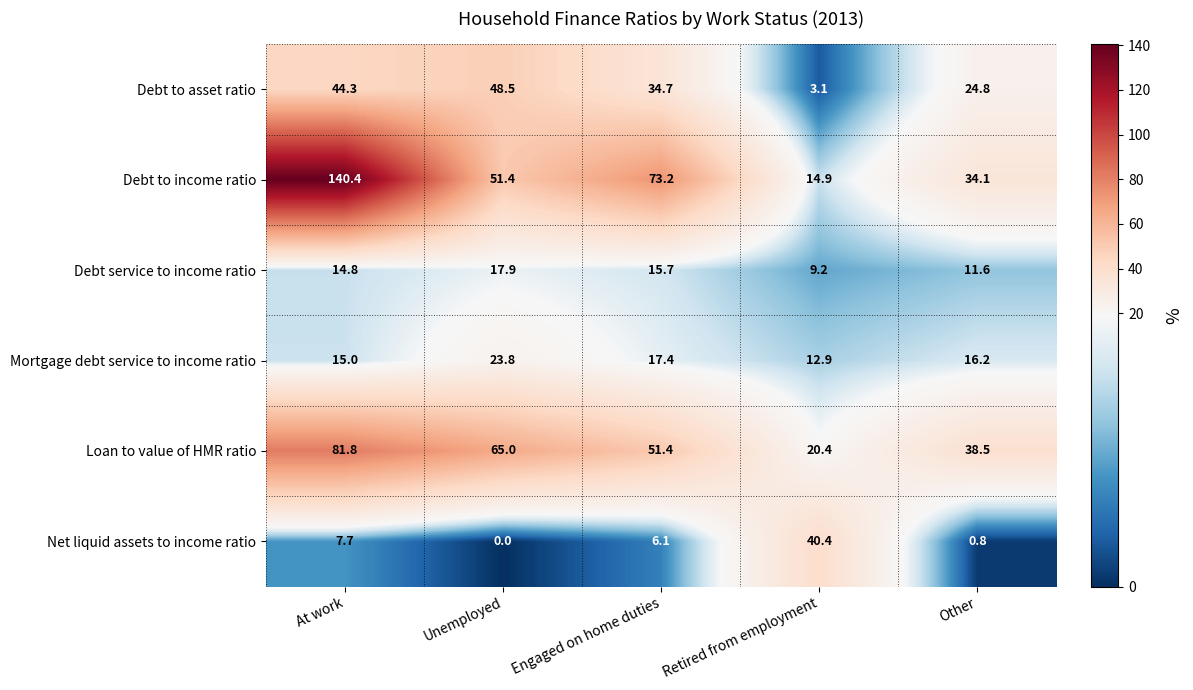

Reading left to right, what are all the values shown in this chart?

Debt to asset ratio: At work=44.3	Unemployed=48.5	Engaged on home duties=34.7	Retired from employment=3.1	Other=24.8
Debt to income ratio: At work=140.4	Unemployed=51.4	Engaged on home duties=73.2	Retired from employment=14.9	Other=34.1
Debt service to income ratio: At work=14.8	Unemployed=17.9	Engaged on home duties=15.7	Retired from employment=9.2	Other=11.6
Mortgage debt service to income ratio: At work=15.0	Unemployed=23.8	Engaged on home duties=17.4	Retired from employment=12.9	Other=16.2
Loan to value of HMR ratio: At work=81.8	Unemployed=65.0	Engaged on home duties=51.4	Retired from employment=20.4	Other=38.5
Net liquid assets to income ratio: At work=7.7	Unemployed=0.0	Engaged on home duties=6.1	Retired from employment=40.4	Other=0.8